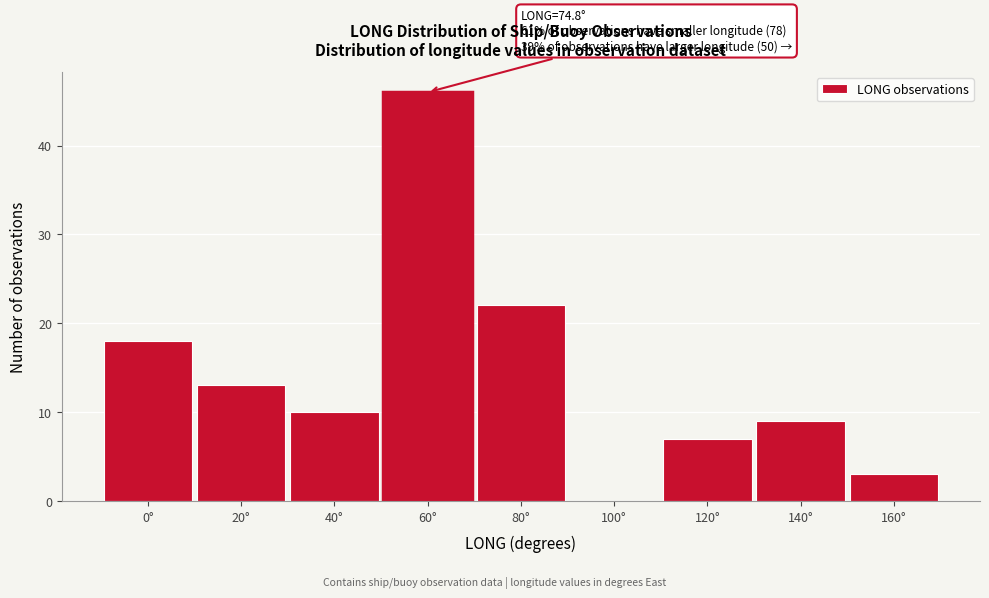

Reading left to right, transcribe all the data shown in this chart.

0°=18	20°=13	40°=10	60°=46	80°=22	100°=0	120°=7	140°=9	160°=3